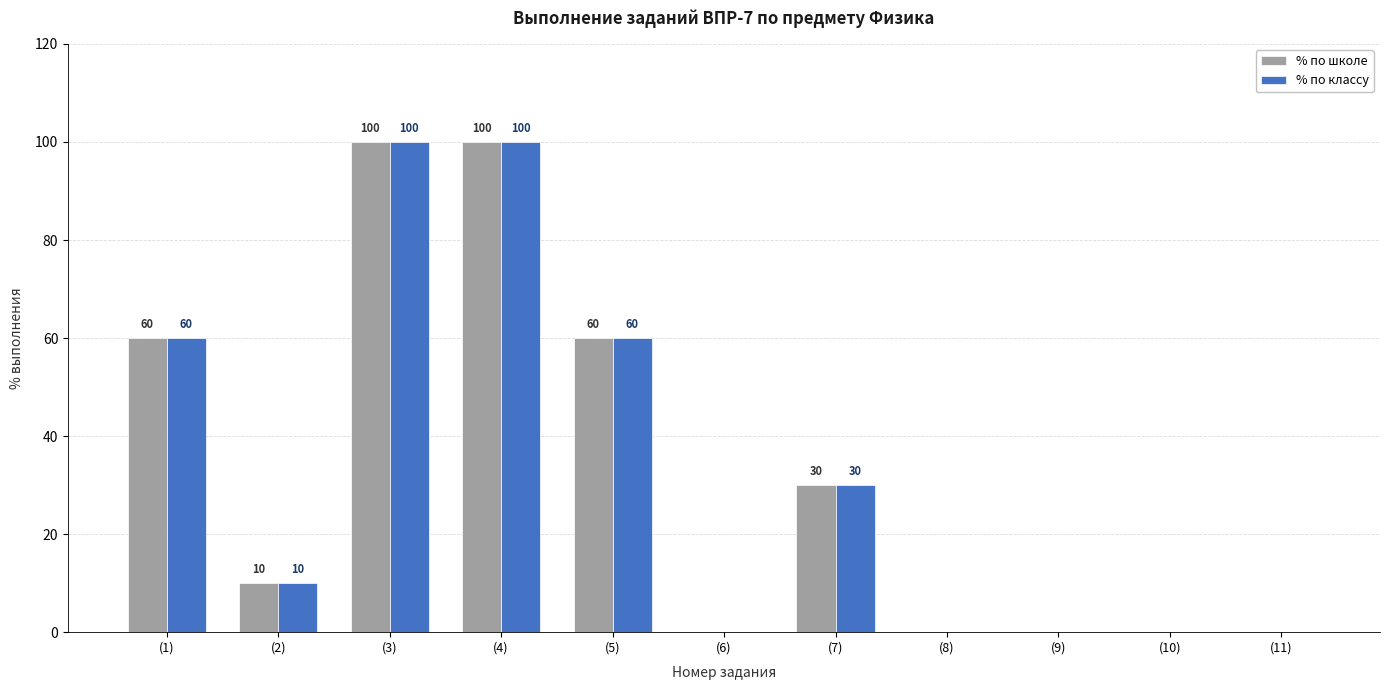

What is the total value across all series at (1)?

120